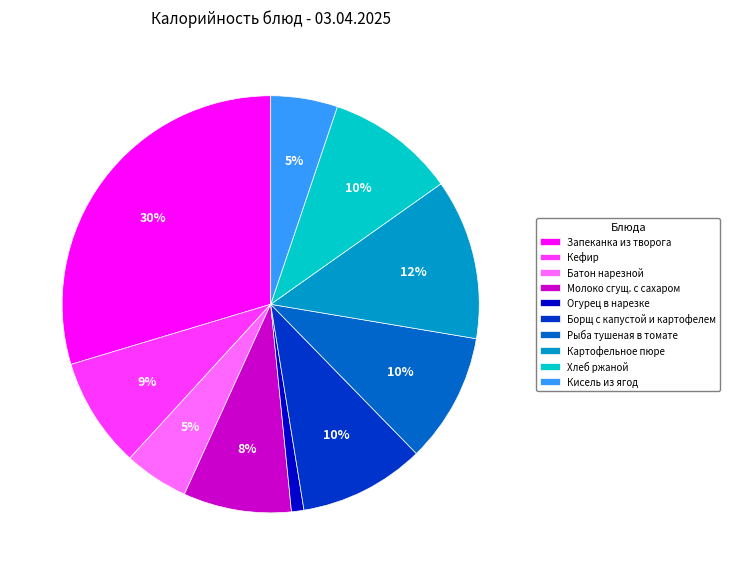

Does Картофельное пюре represent more than half of the total?

No